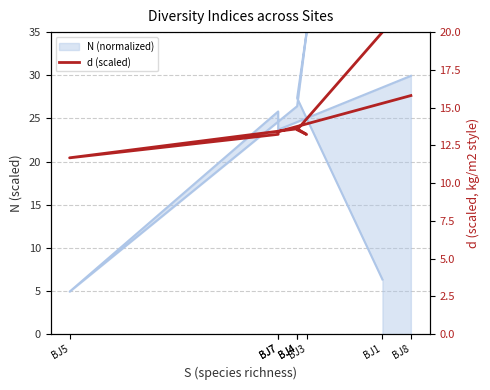

List the labels in order of value, largest first.

BJ1, BJ8, BJ4, BJ4, BJ7, BJ7, BJ3, BJ5